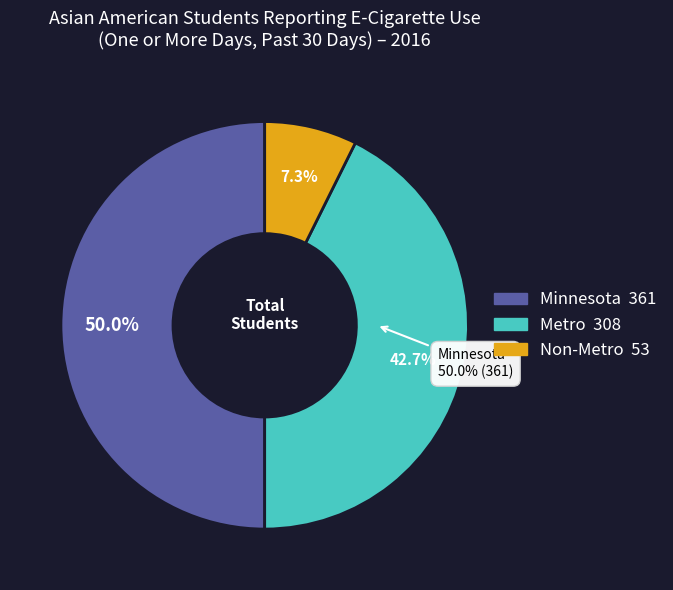

To the nearest percent, what percentage of the pie is Non-Metro?

7%